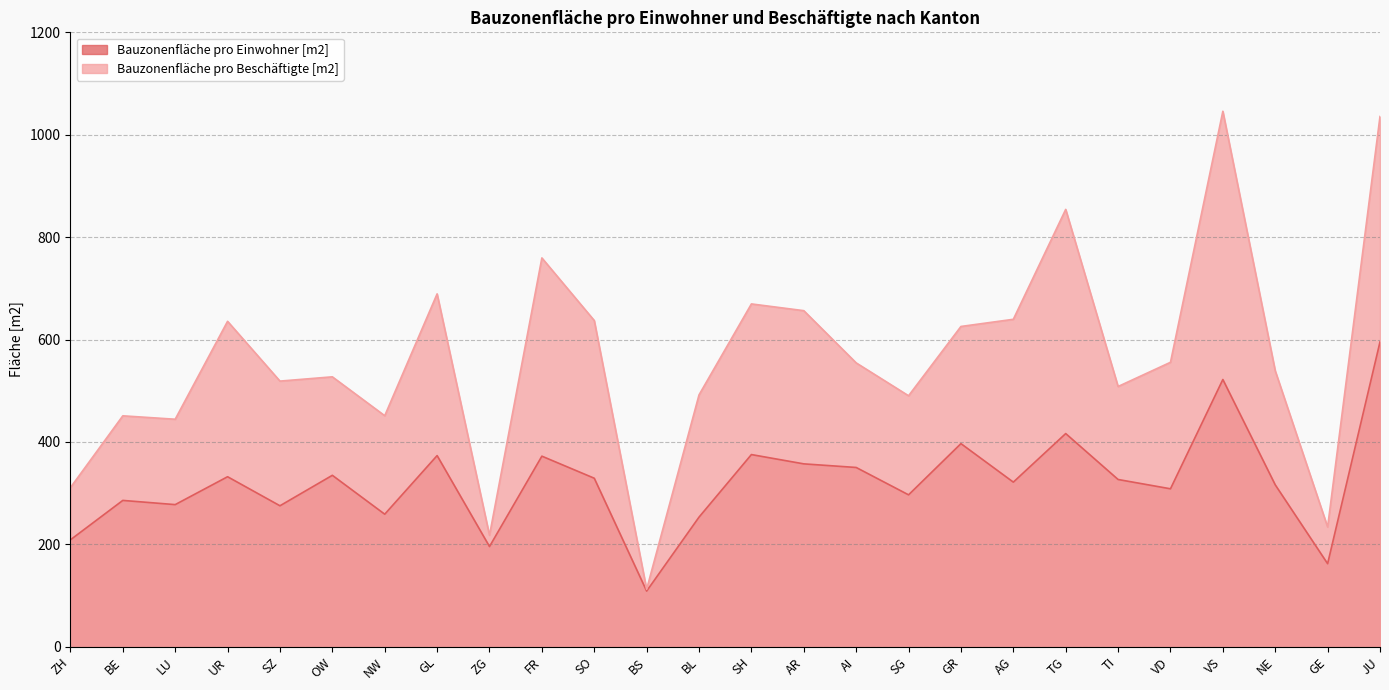

What is the difference between the highest and lowest values at VD?

247.1